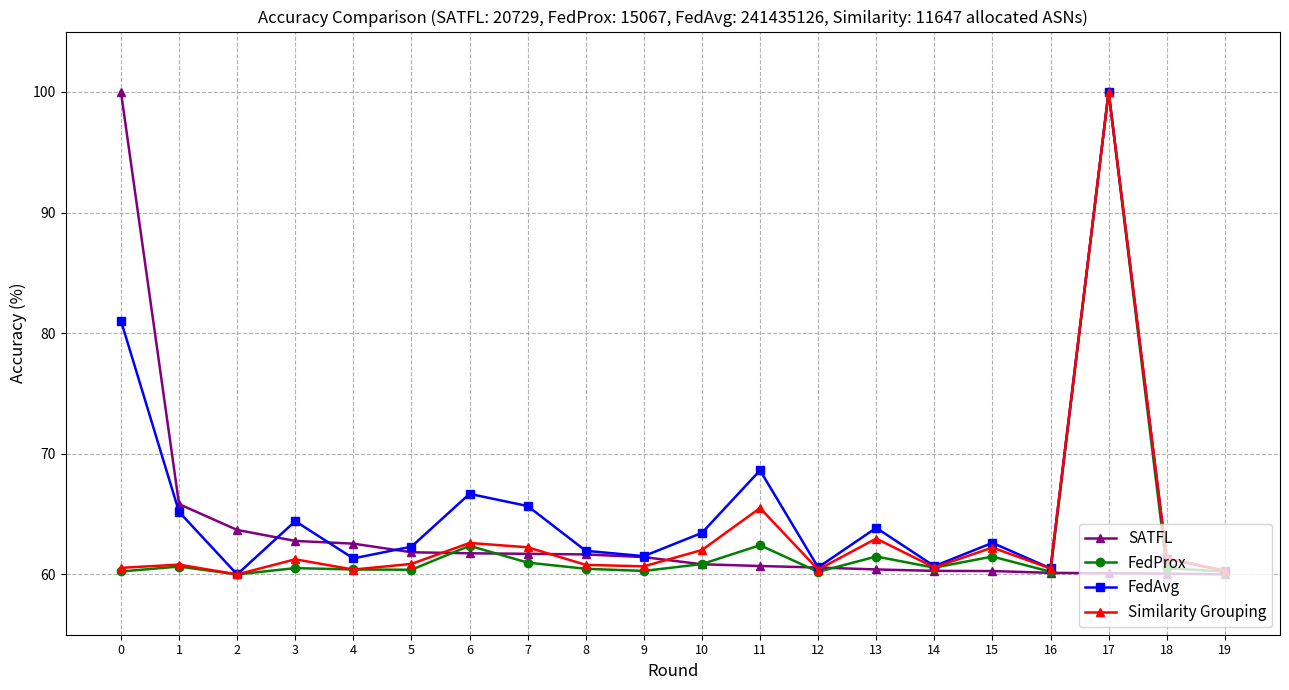

True or false: Similarity Grouping has more than 0 interior local peaks.

True